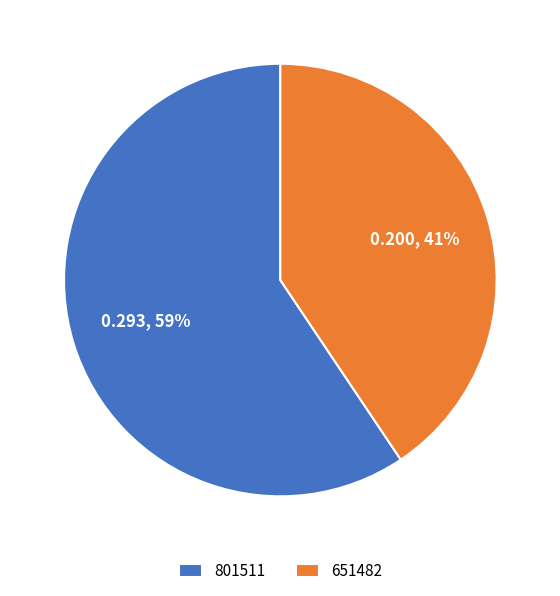

Which slice is the largest?

801511